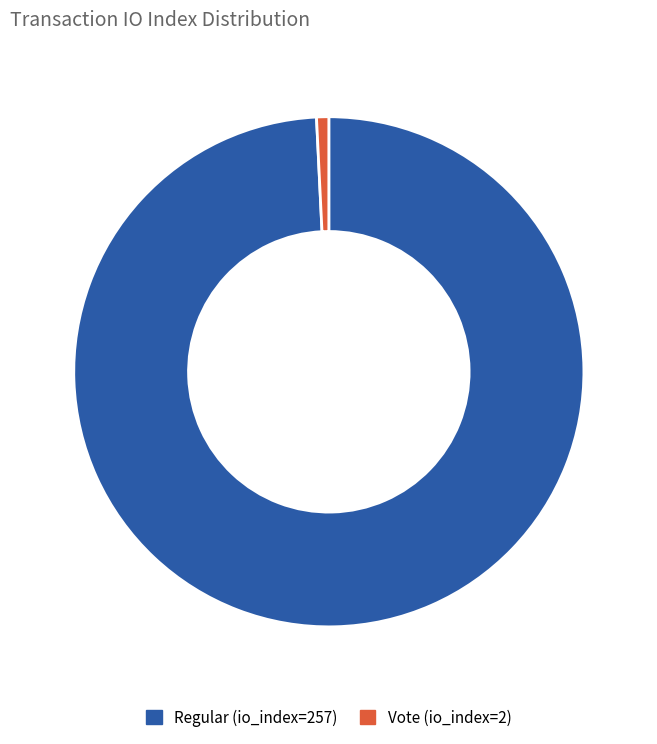

Rank the categories by value from highest to lowest.

Regular (io_index=257), Vote (io_index=2)